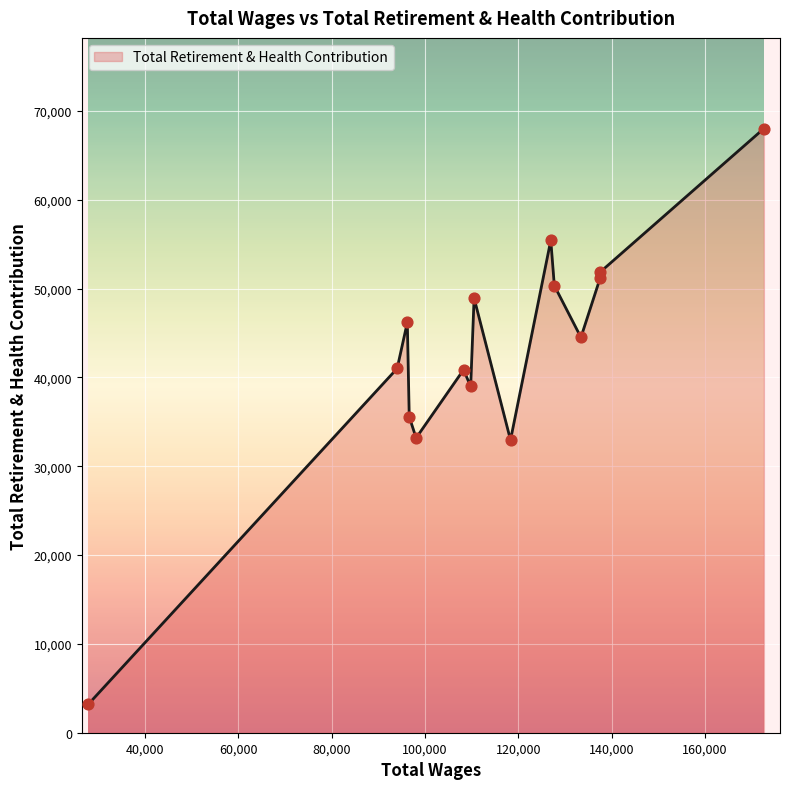

What is the maximum value shown in the chart?

68024